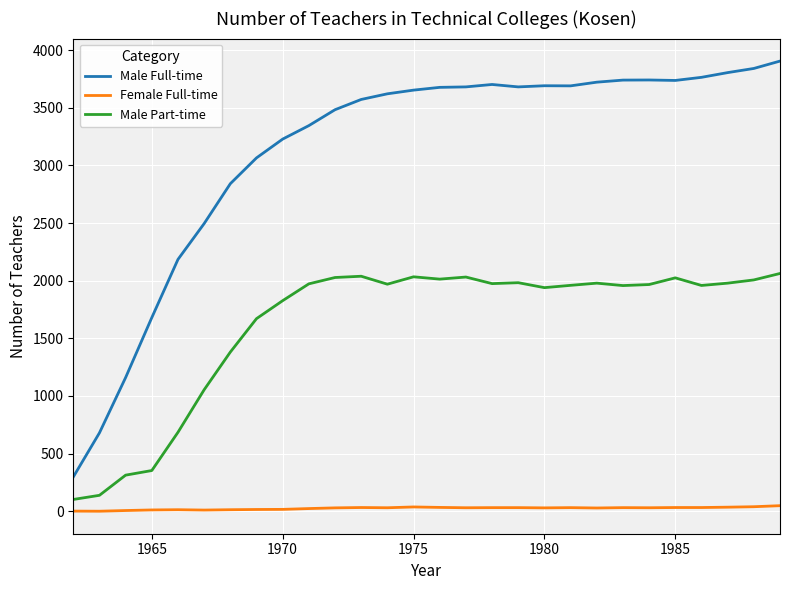

True or false: Female Full-time and Male Full-time intersect in this chart.

False